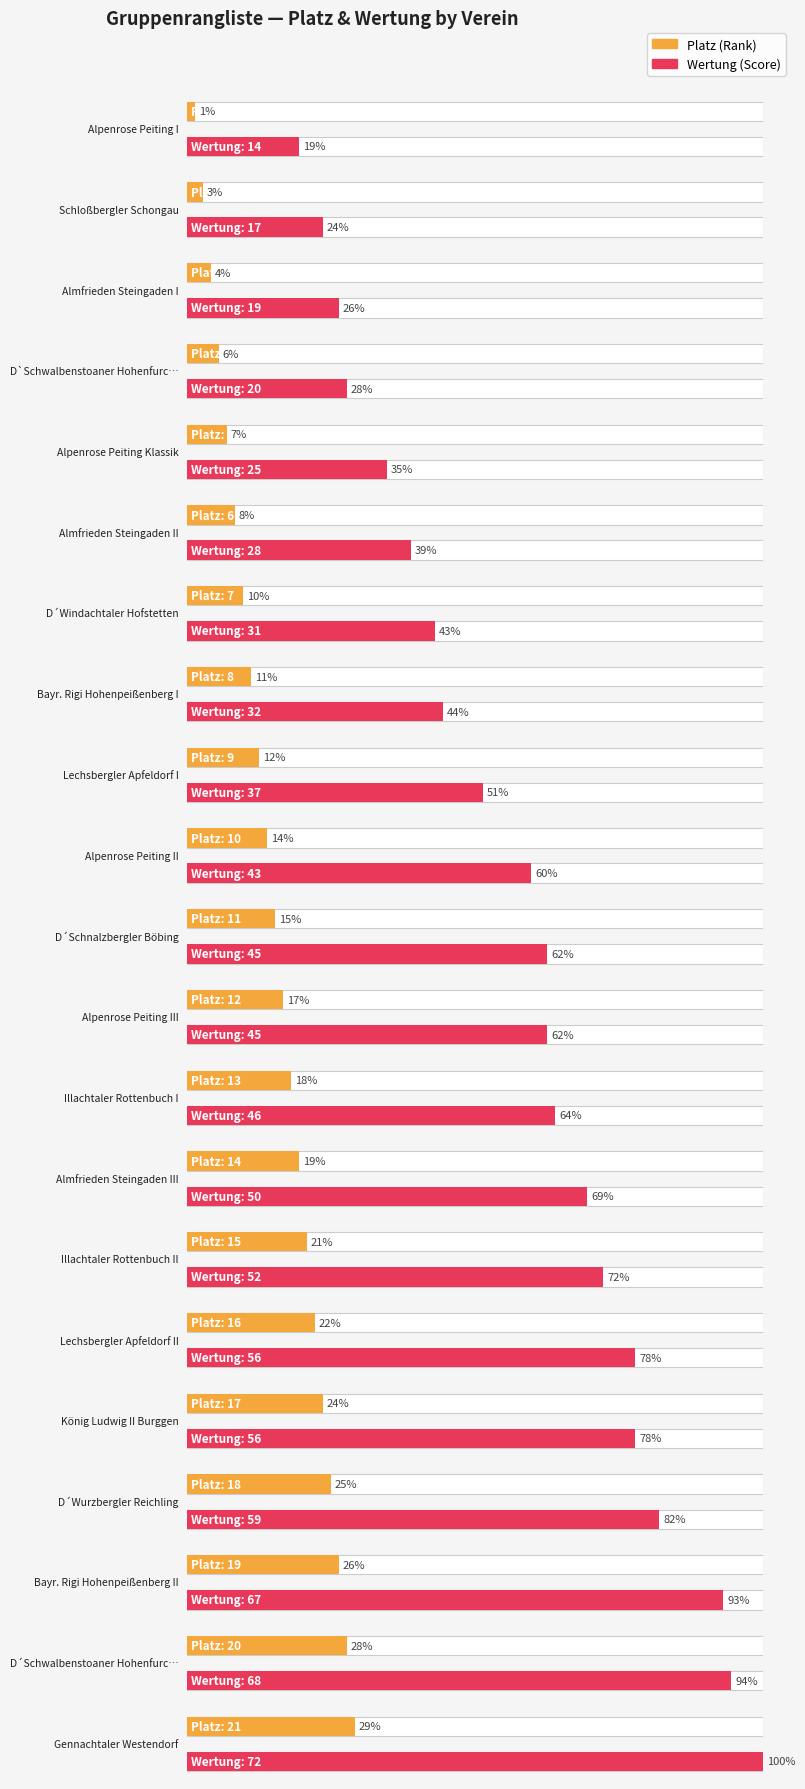

The Platz series shows 12 at Alpenrose Peiting III. True or false?

True